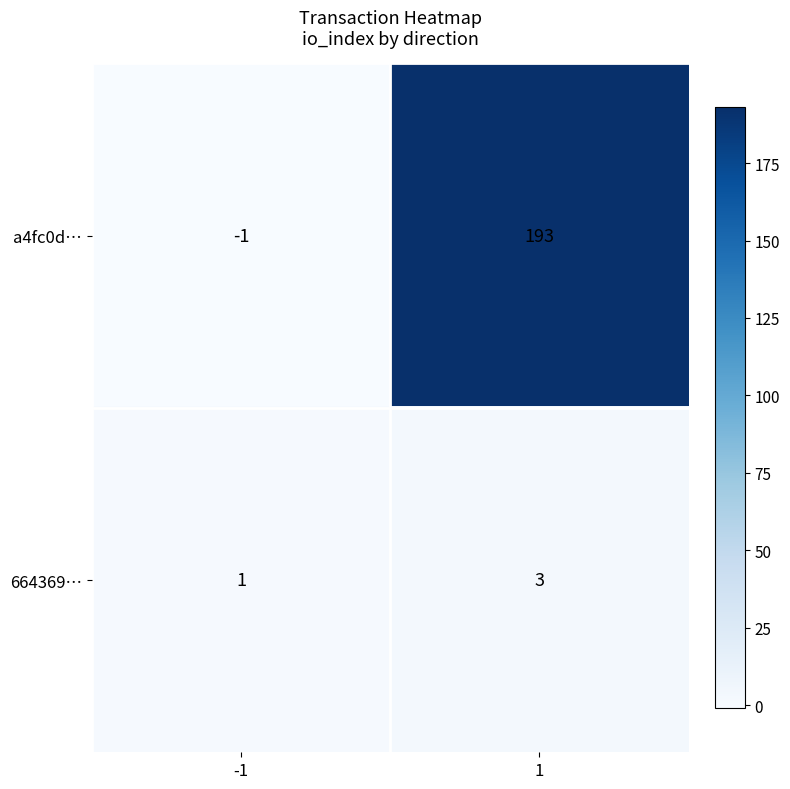

What is the maximum value for a4fc0d…?

193